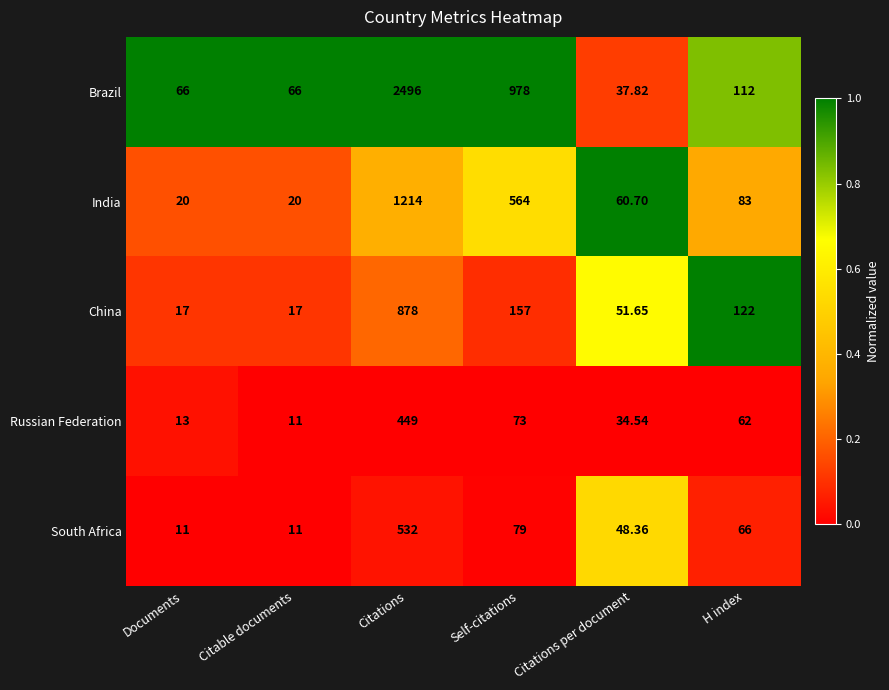

Which series has the largest total across all categories?

Brazil